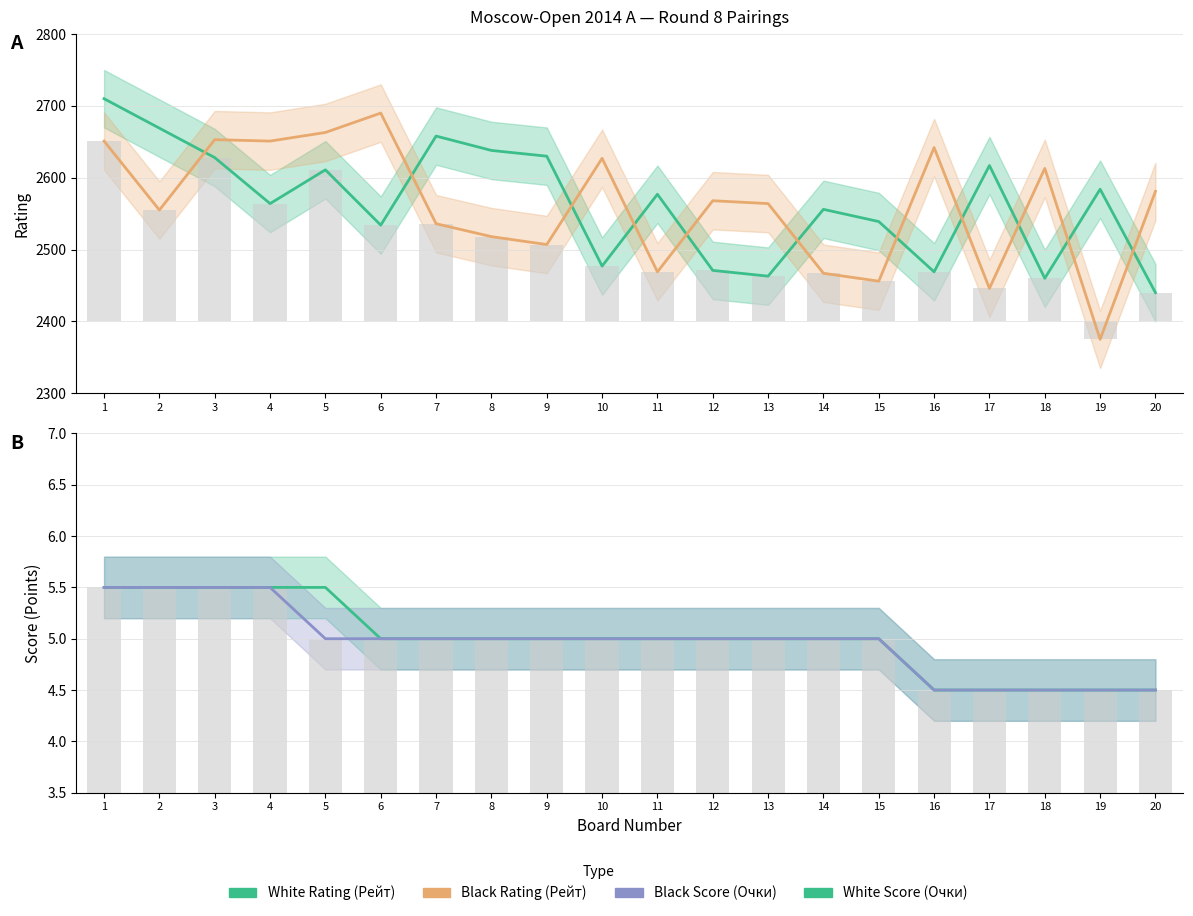

What is the difference between the second highest and second lowest values in the White Rating (Рейт) series?

209.0